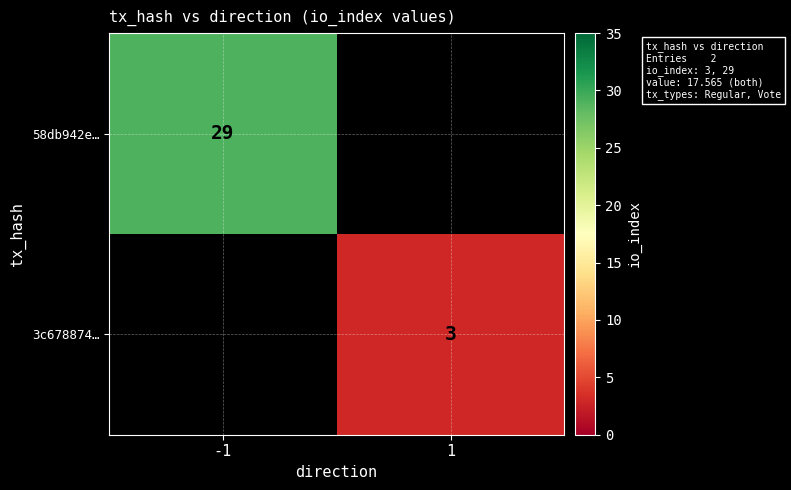

At how many categories does at least one series exceed 18?

1